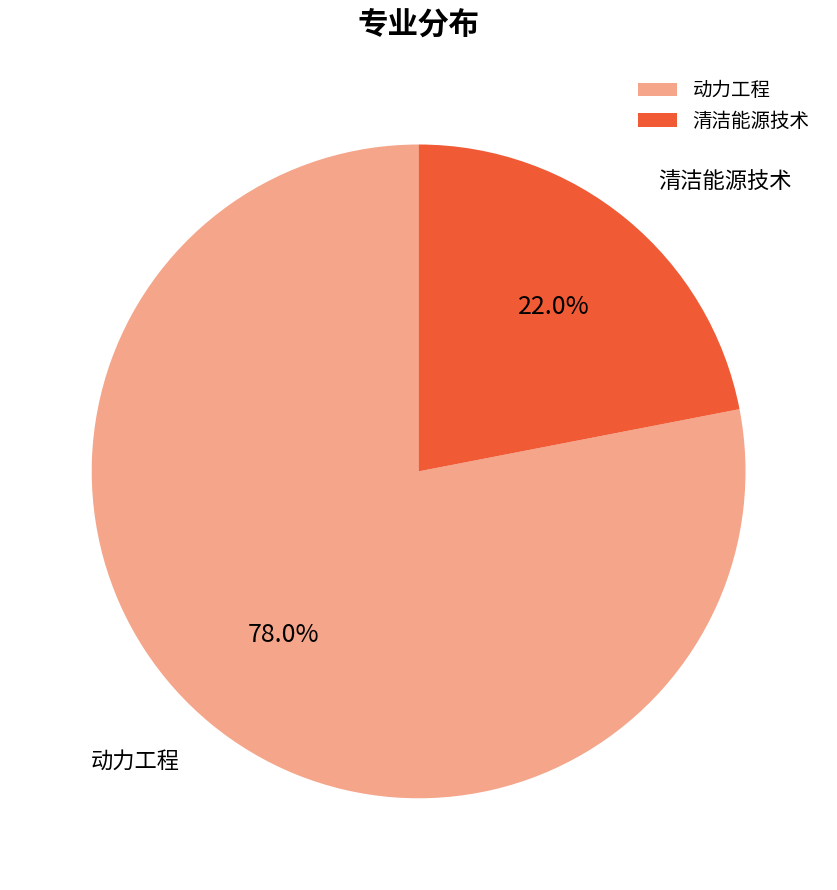

Is 动力工程 the majority of the pie?

Yes